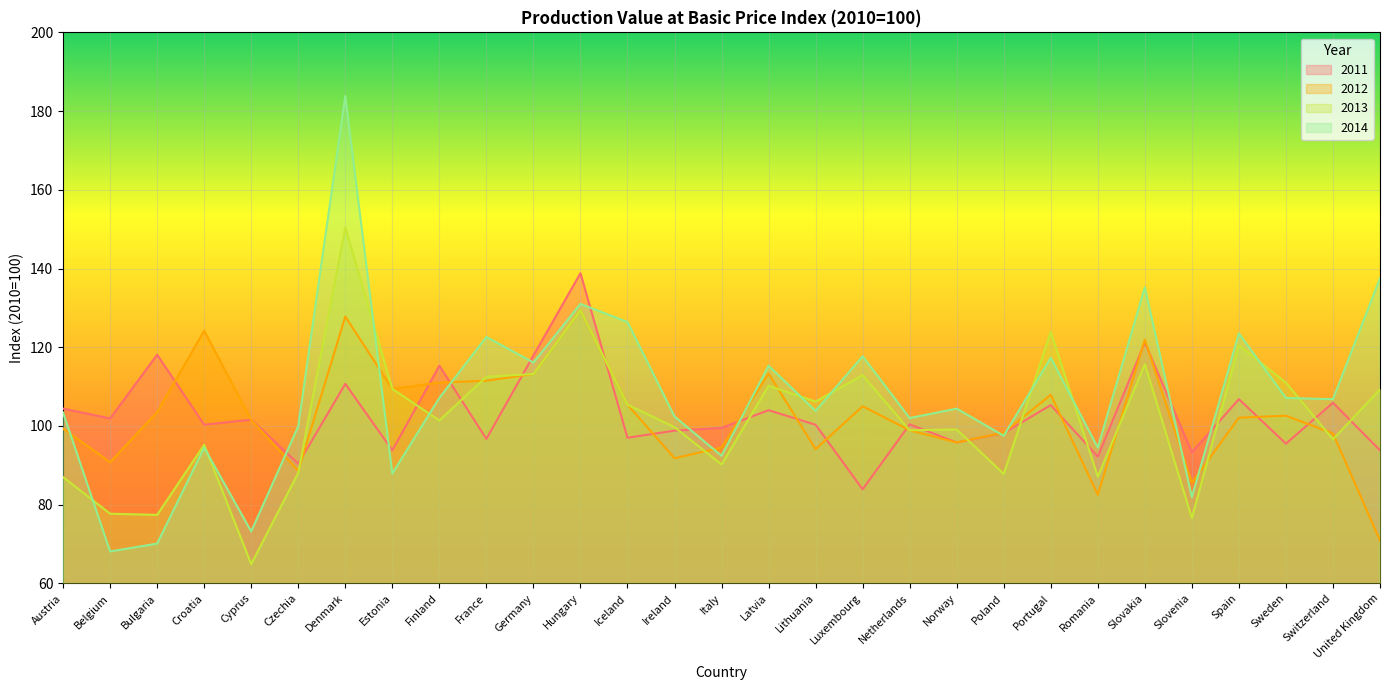

Reading left to right, transcribe all the data shown in this chart.

2012: Austria=99.3	Belgium=90.8	Bulgaria=103.5	Croatia=124.2	Cyprus=101.5	Czechia=88.6	Denmark=127.8	Estonia=109.4	Finland=111.0	France=111.5	Germany=113.2	Hungary=129.4	Iceland=105.4	Ireland=91.8	Italy=94.5	Latvia=113.3	Lithuania=94.1	Luxembourg=105.0	Netherlands=98.9	Norway=95.8	Poland=98.3	Portugal=107.9	Romania=82.5	Slovakia=121.9	Slovenia=85.6	Spain=102.1	Sweden=102.6	Switzerland=98.1	United Kingdom=70.9
2013: Austria=87.0	Belgium=77.7	Bulgaria=77.4	Croatia=95.2	Cyprus=64.9	Czechia=88.1	Denmark=150.4	Estonia=109.4	Finland=101.4	France=112.5	Germany=113.2	Hungary=129.4	Iceland=105.4	Ireland=99.7	Italy=90.2	Latvia=110.2	Lithuania=106.2	Luxembourg=112.9	Netherlands=98.9	Norway=99.1	Poland=87.8	Portugal=123.9	Romania=87.1	Slovakia=115.7	Slovenia=76.6	Spain=120.5	Sweden=111.0	Switzerland=96.6	United Kingdom=109.3
2014: Austria=103.4	Belgium=68.1	Bulgaria=70.1	Croatia=94.5	Cyprus=73.2	Czechia=99.9	Denmark=183.8	Estonia=87.9	Finland=107.1	France=122.6	Germany=116.1	Hungary=131.0	Iceland=126.4	Ireland=102.4	Italy=92.4	Latvia=115.3	Lithuania=103.8	Luxembourg=117.7	Netherlands=102.0	Norway=104.4	Poland=97.5	Portugal=117.3	Romania=94.5	Slovakia=135.2	Slovenia=81.9	Spain=123.5	Sweden=107.1	Switzerland=106.8	United Kingdom=137.5
2011: Austria=104.4	Belgium=101.9	Bulgaria=118.1	Croatia=100.3	Cyprus=101.6	Czechia=90.4	Denmark=110.7	Estonia=93.8	Finland=115.3	France=96.7	Germany=117.9	Hungary=138.8	Iceland=97.0	Ireland=98.8	Italy=99.5	Latvia=104.0	Lithuania=100.3	Luxembourg=83.9	Netherlands=100.4	Norway=95.8	Poland=98.2	Portugal=105.3	Romania=92.2	Slovakia=121.2	Slovenia=93.3	Spain=106.8	Sweden=95.5	Switzerland=105.9	United Kingdom=93.8